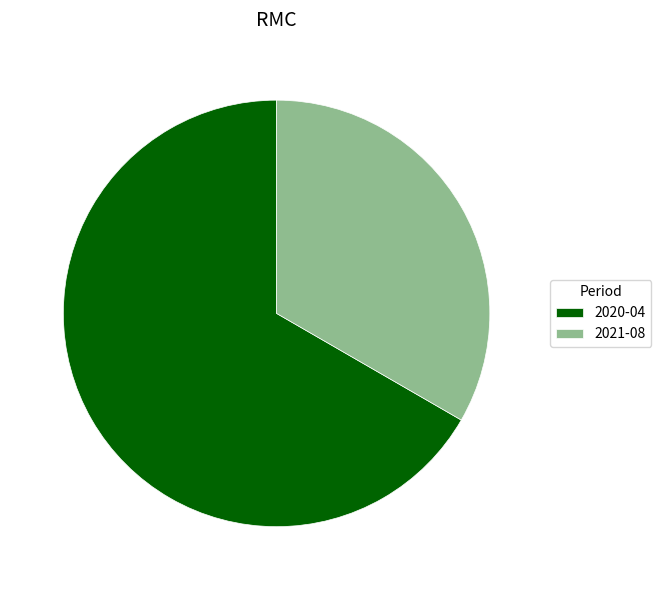

Which slice is the largest?

2020-04